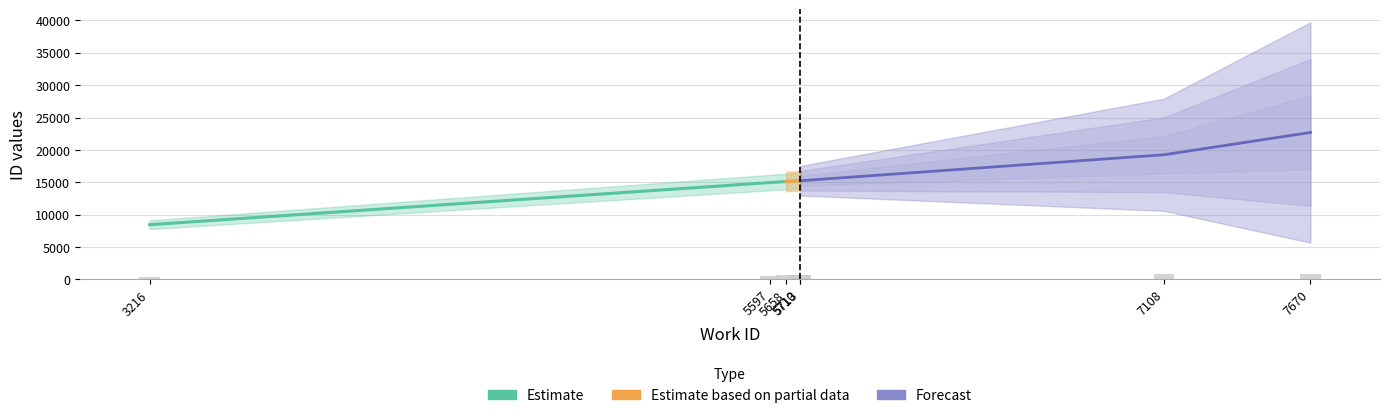

Rank the series by their maximum value, from lowest to highest.

Estimate, Estimate based on partial data, Forecast